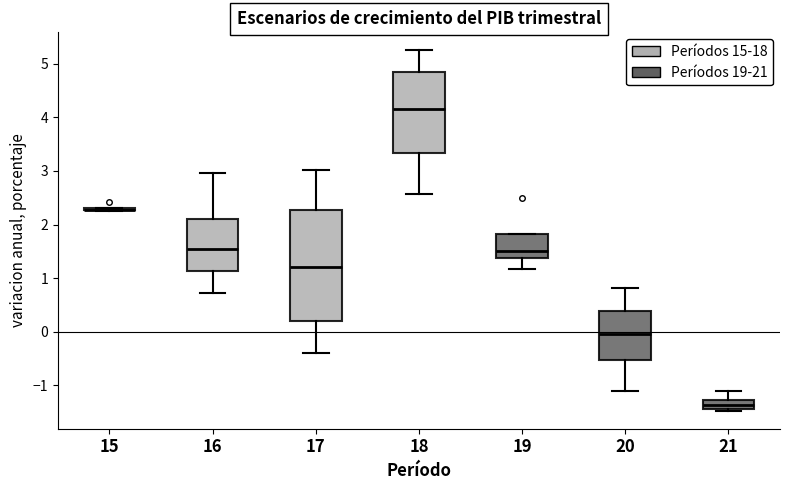

Comparing the boxes themselves (not the whiskers), which one is the tallest?

17